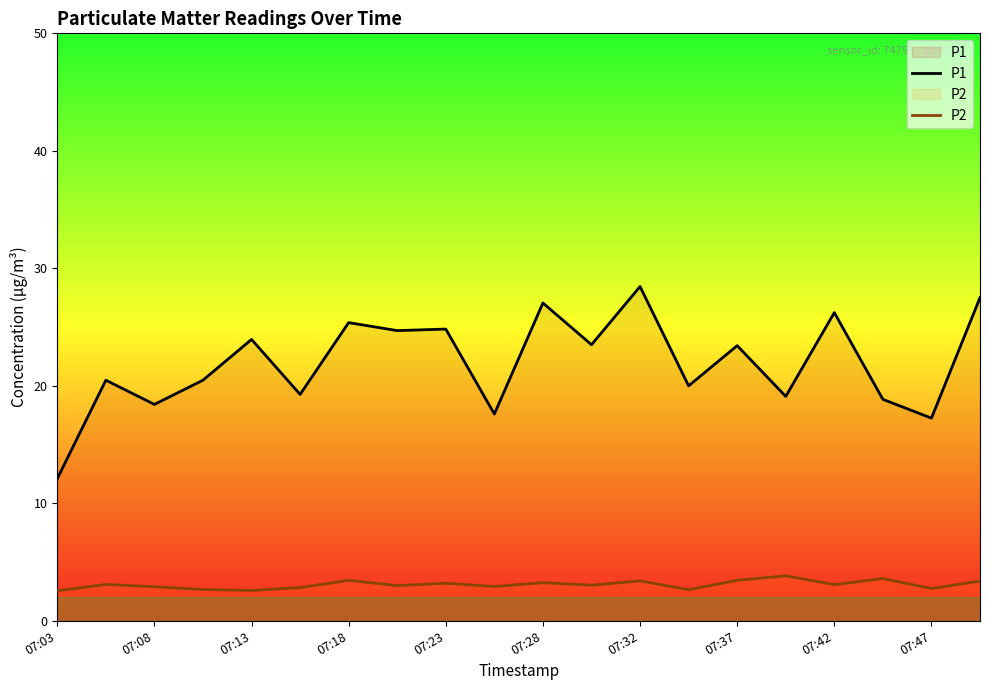

Which series has the largest total across all categories?

P1